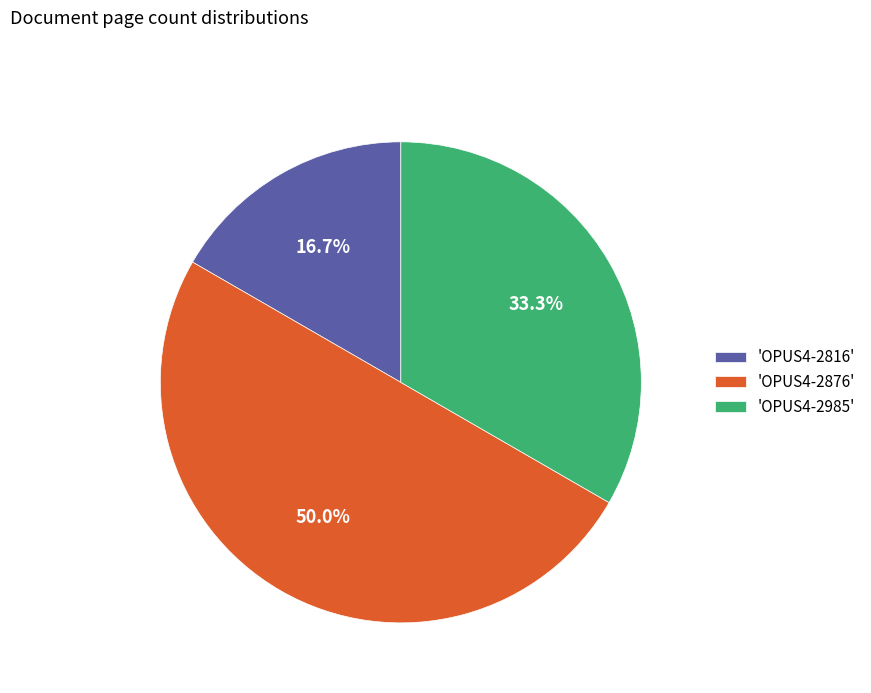

To the nearest percent, what is the difference between the largest and smallest slice percentages?

33%